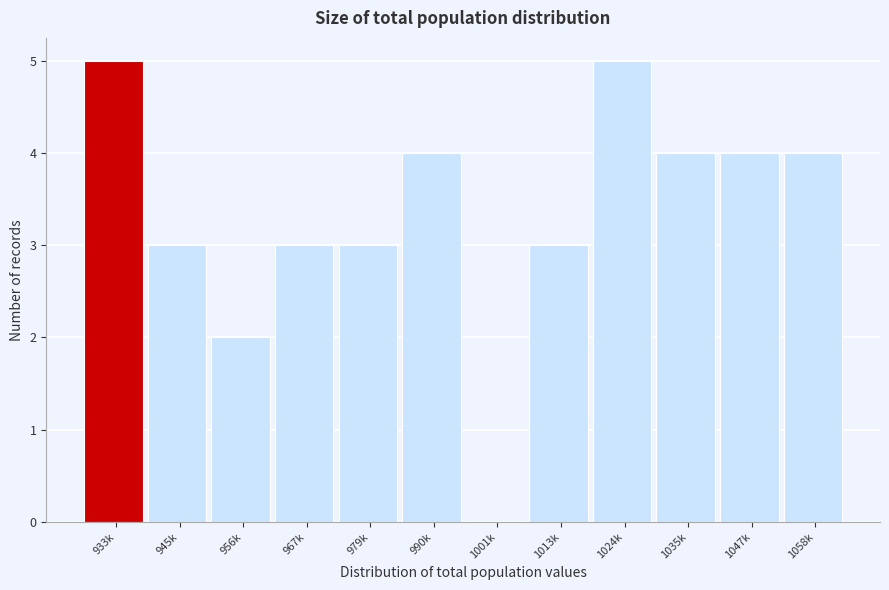

Reading left to right, what are all the values shown in this chart?

933k=5	945k=3	956k=2	967k=3	979k=3	990k=4	1001k=0	1013k=3	1024k=5	1035k=4	1047k=4	1058k=4